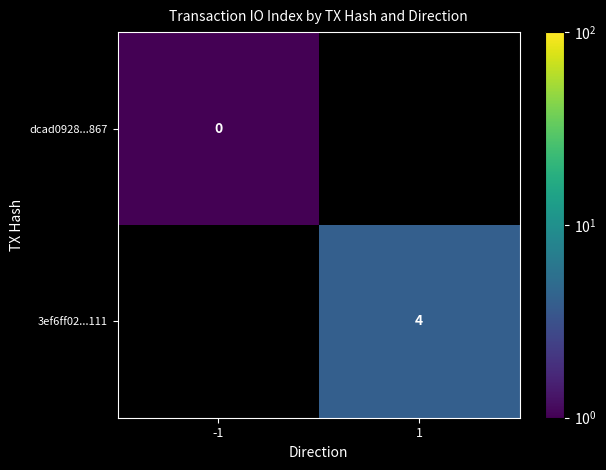

True or false: 3ef6ff02...111 has a value of 4.0 at 1.

True